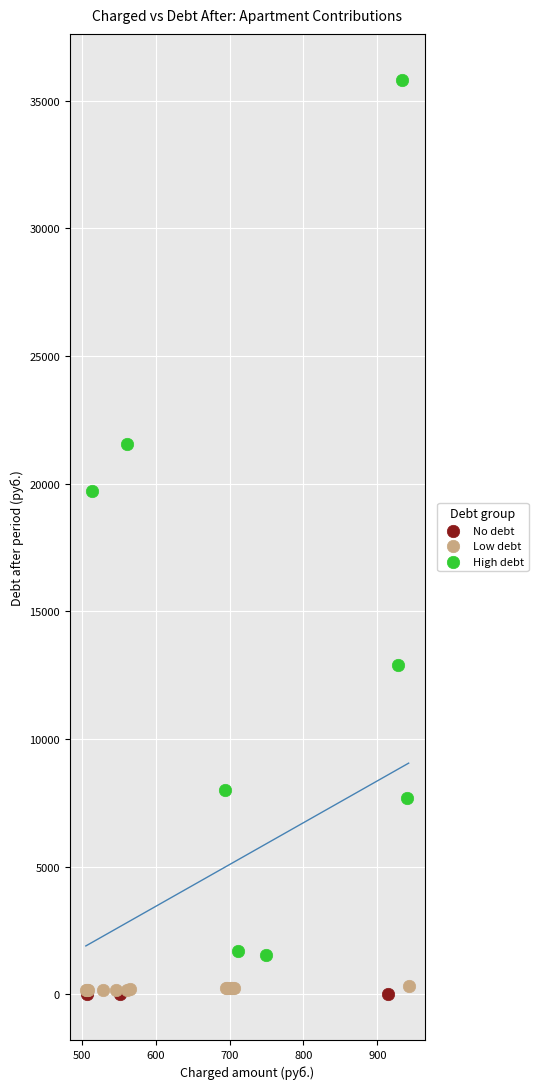

Which series reaches the maximum Y coordinate?

High debt